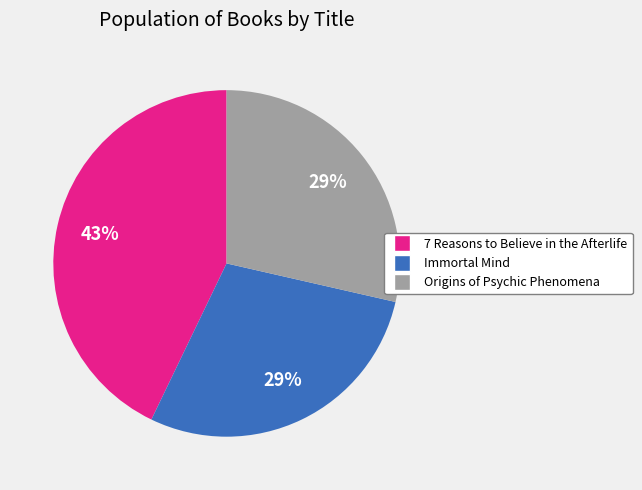

What is the ratio of the value at 7 Reasons to Believe in the Afterlife to the value at Origins of Psychic Phenomena?

1.5